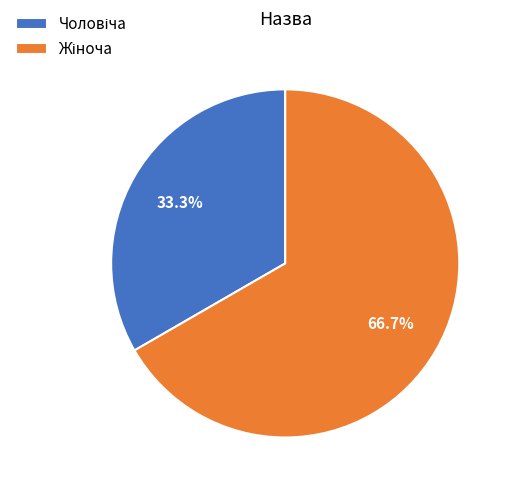

Is there a majority slice in this chart?

Yes